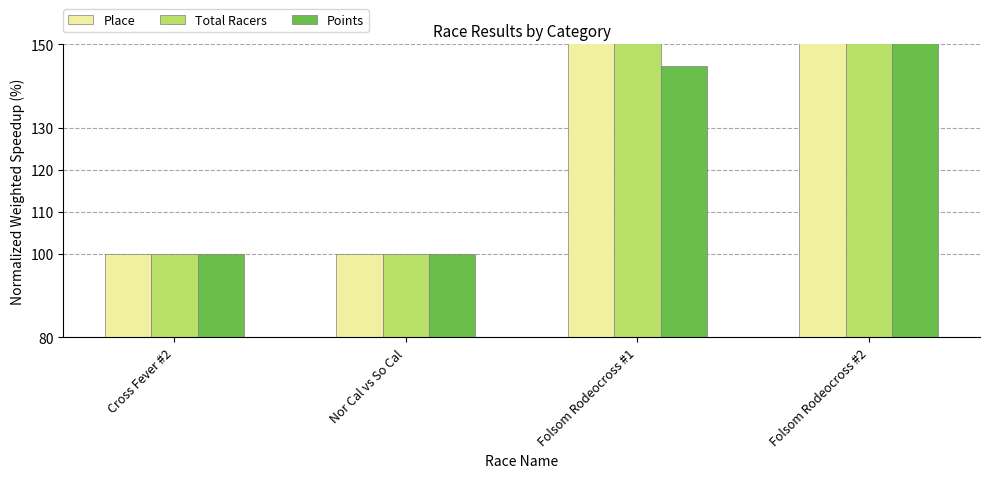

Between Cross Fever #2 and Folsom Rodeocross #2, which is larger?

Folsom Rodeocross #2